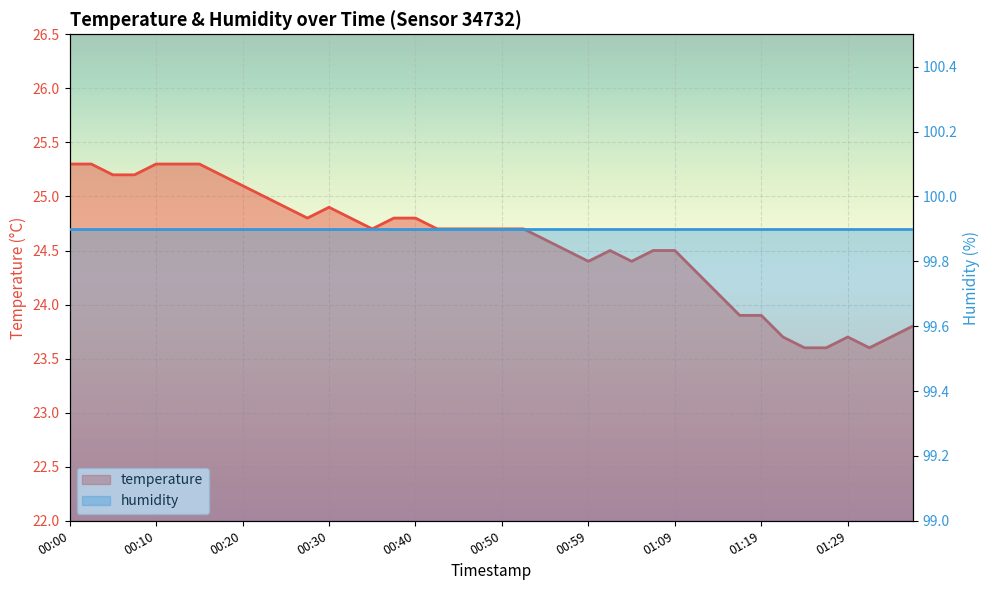

Reading right to left, extract all data points from this chart.

23.8	23.7	23.6	23.7	23.6	23.6	23.7	23.9	23.9	24.1	24.3	24.5	24.5	24.4	24.5	24.4	24.5	24.6	24.7	24.7	24.7	24.7	24.7	24.8	24.8	24.7	24.8	24.9	24.8	24.9	25.0	25.1	25.2	25.3	25.3	25.3	25.2	25.2	25.3	25.3